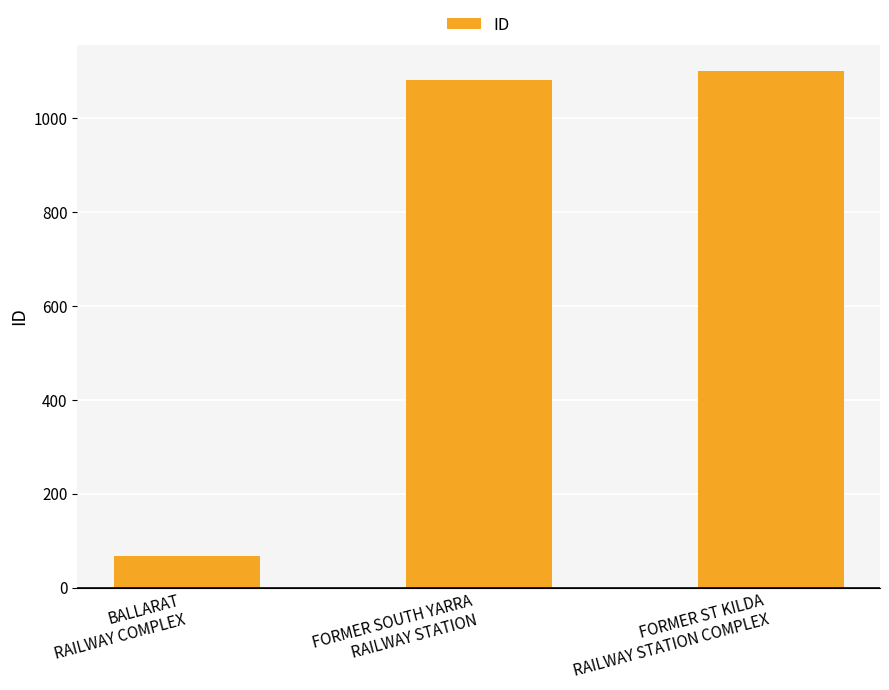

What is the change in value from BALLARAT
RAILWAY COMPLEX to FORMER ST KILDA
RAILWAY STATION COMPLEX?

+1033